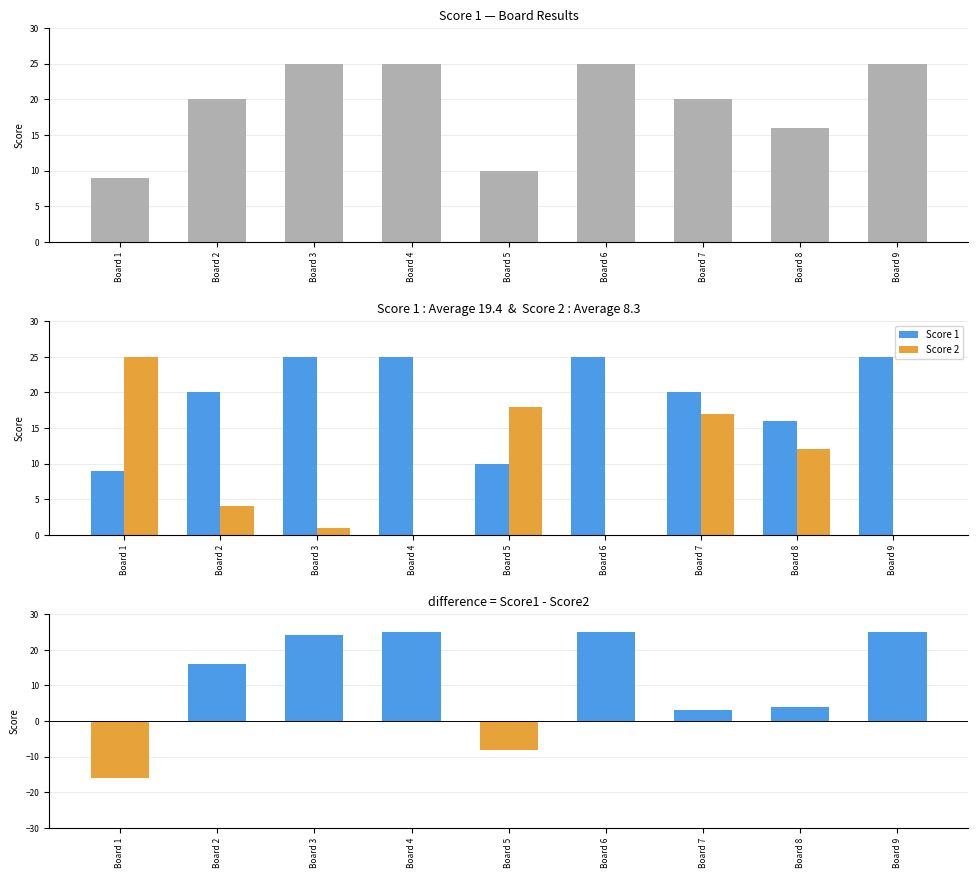

What is the sum of all Score 1 values?

175